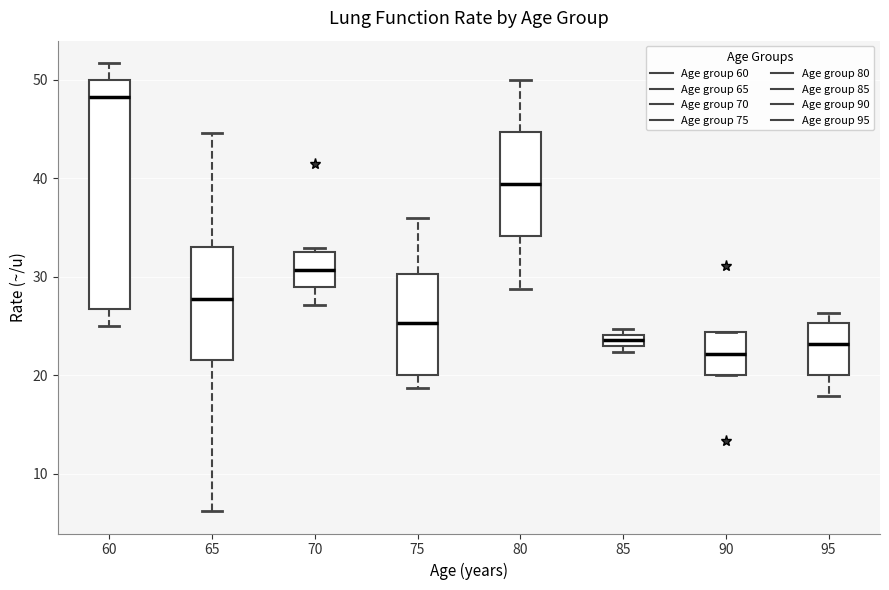

Which box is the tallest, from its lower edge to its upper edge?

60